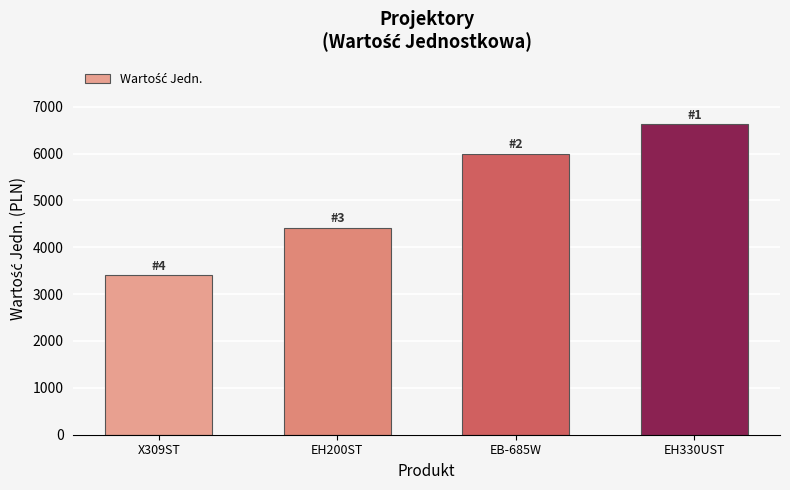

Reading left to right, list all the values displayed in this chart.

X309ST=3399	EH200ST=4420	EB-685W=5999	EH330UST=6630